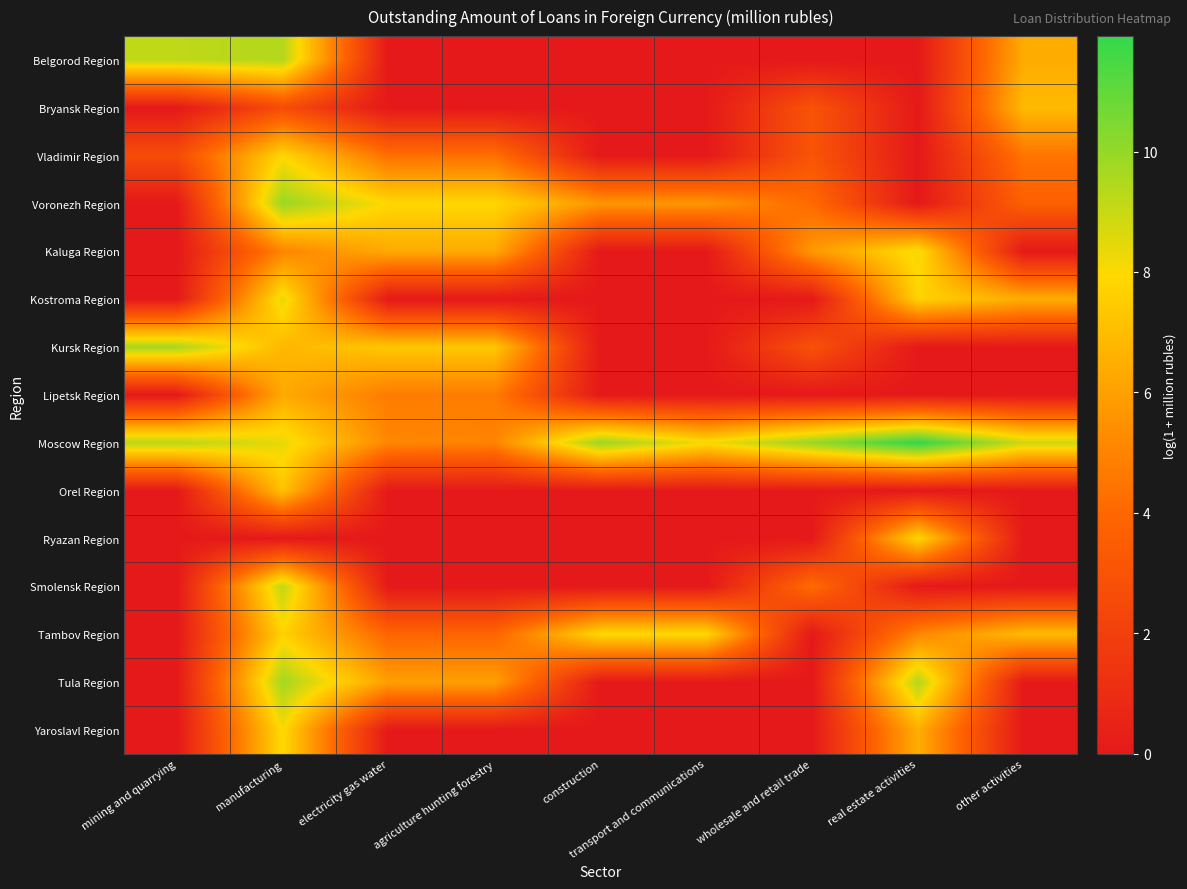

What is the spread (max minus min) of values at manufacturing?

9.9